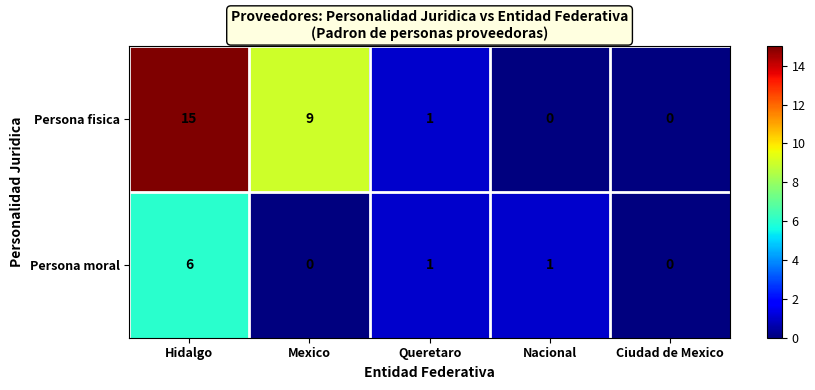

The value of Persona fisica at Nacional is -7. True or false?

False